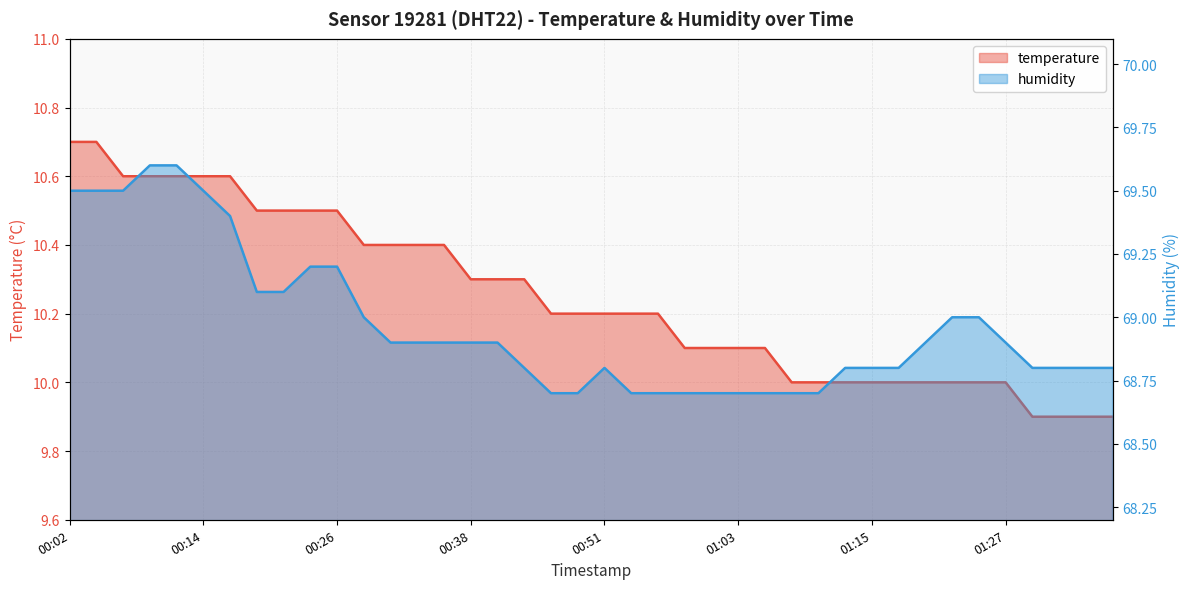

Rank the categories by humidity value from lowest to highest.

00:46, 00:48, 00:53, 00:56, 00:58, 01:00, 01:03, 01:05, 01:08, 01:10, 00:43, 00:51, 01:13, 01:15, 01:18, 01:30, 01:32, 01:35, 01:37, 00:31, 00:33, 00:36, 00:38, 00:41, 01:20, 01:27, 00:29, 01:23, 01:25, 00:19, 00:21, 00:24, 00:26, 00:16, 00:02, 00:04, 00:06, 00:14, 00:09, 00:11